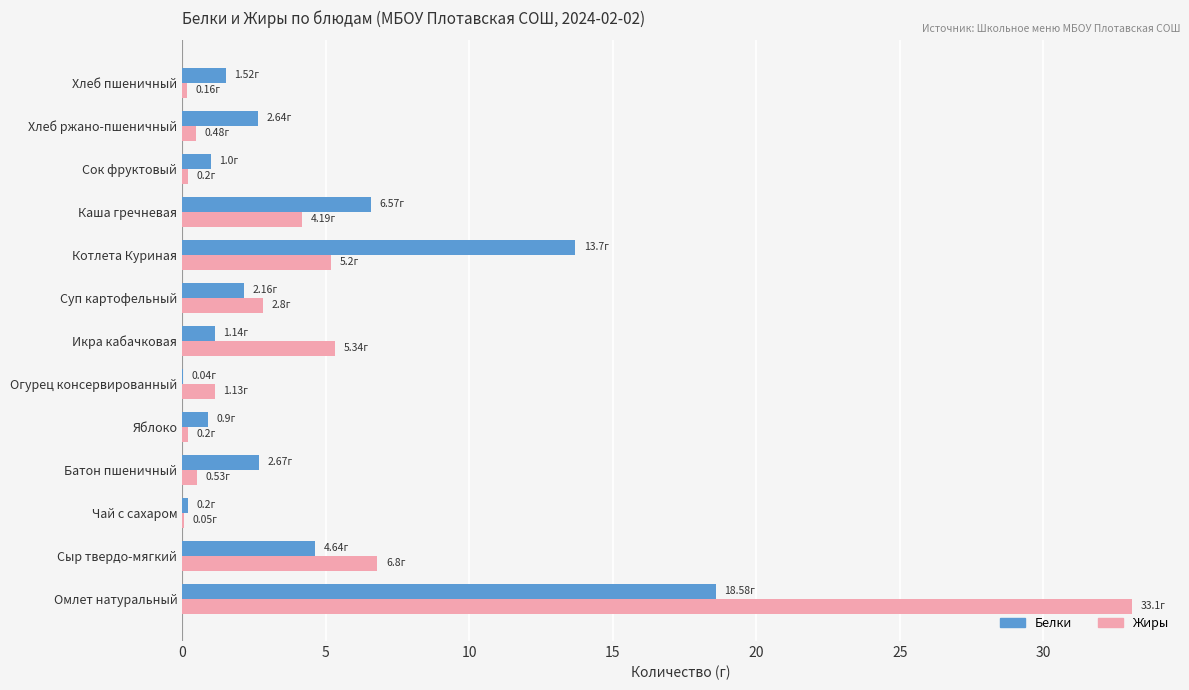

At which label is Жиры closest to 16?

Сыр твердо-мягкий